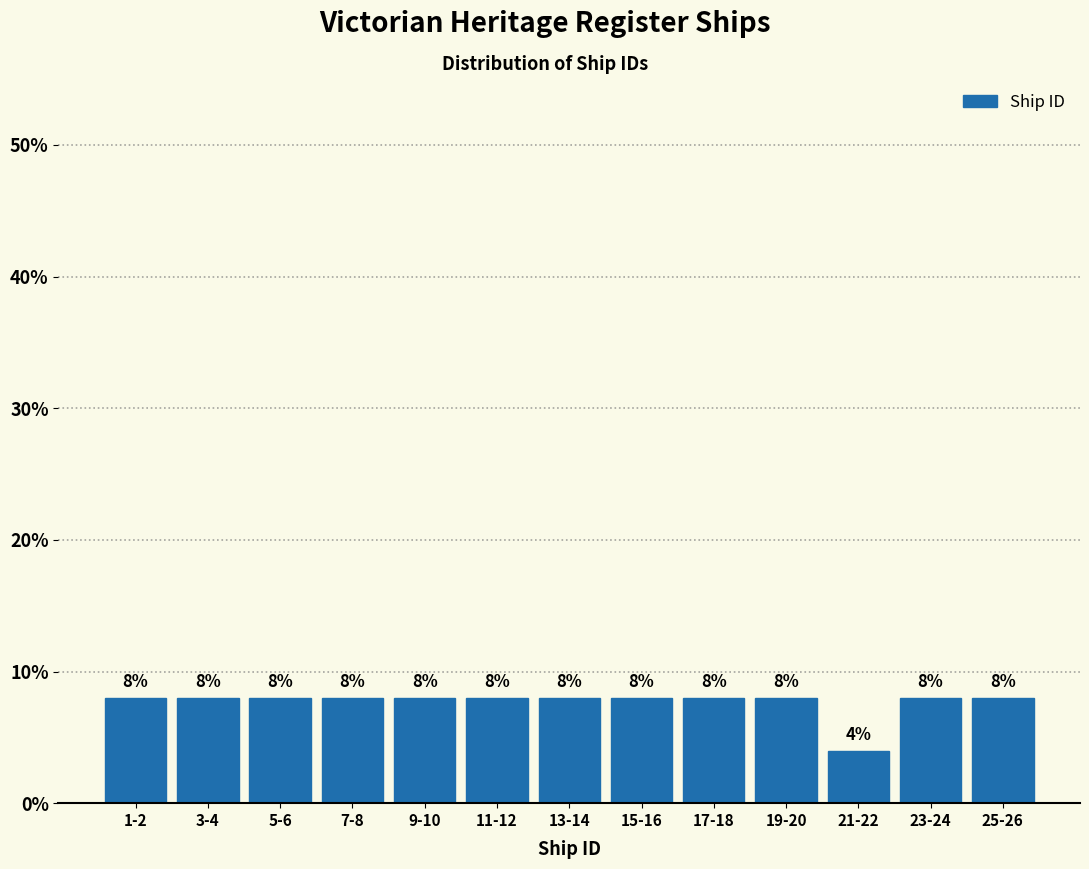

Reading left to right, extract all data points from this chart.

8	8	8	8	8	8	8	8	8	8	4	8	8